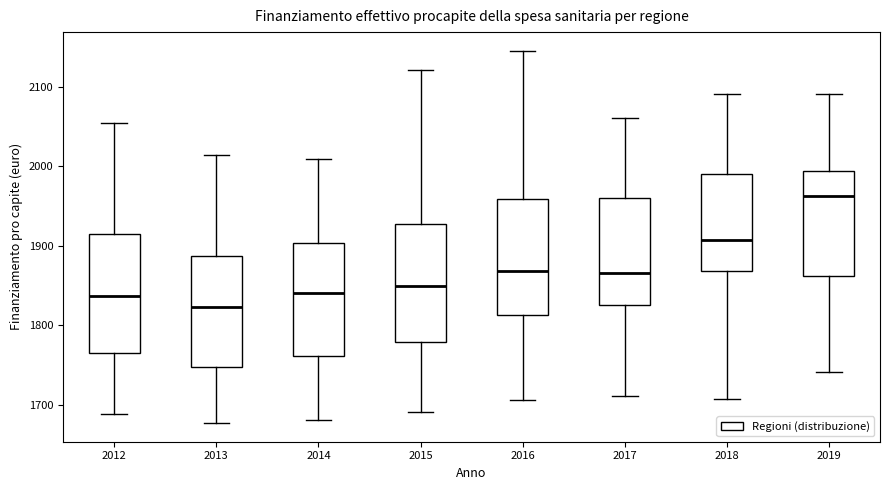

Which box's median line is the lowest?

2013